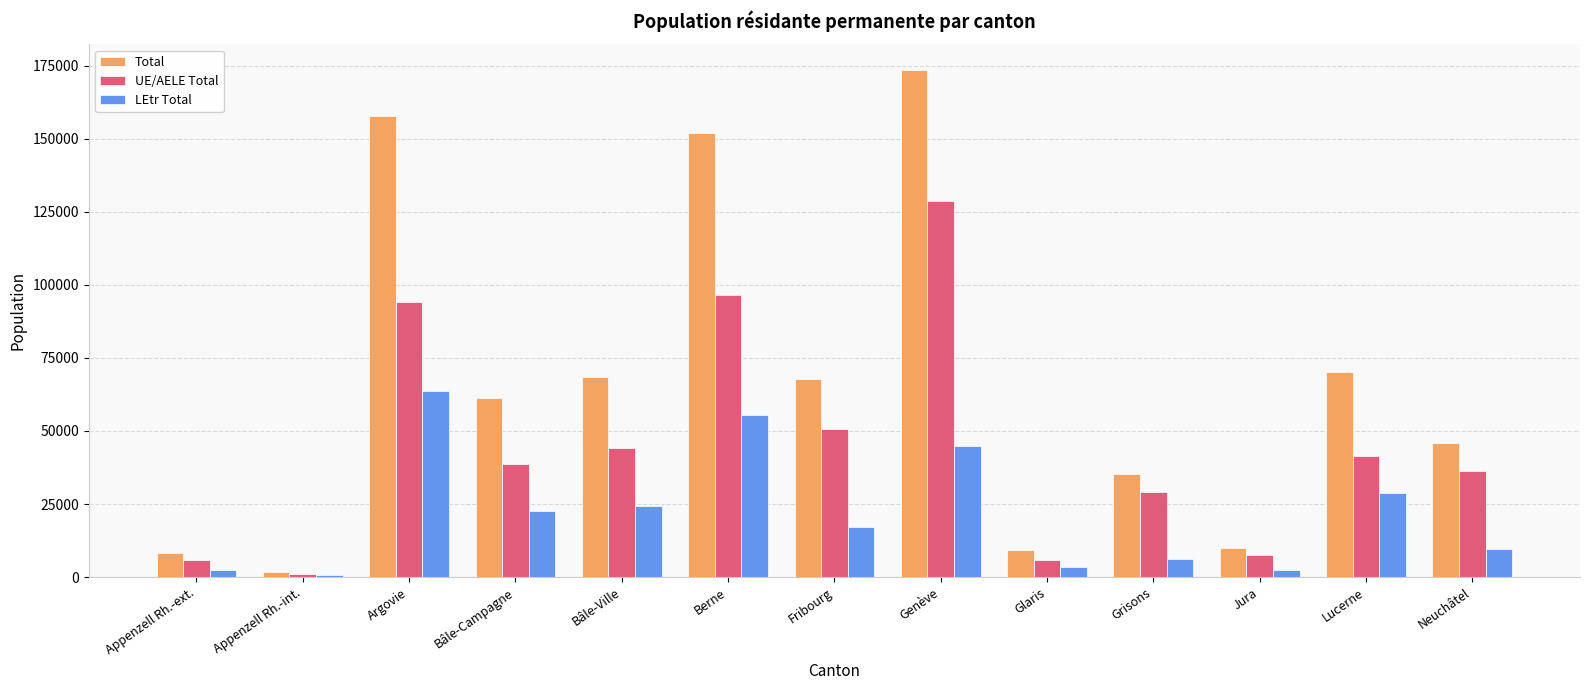

What is the total value across all series at Grisons?

70638